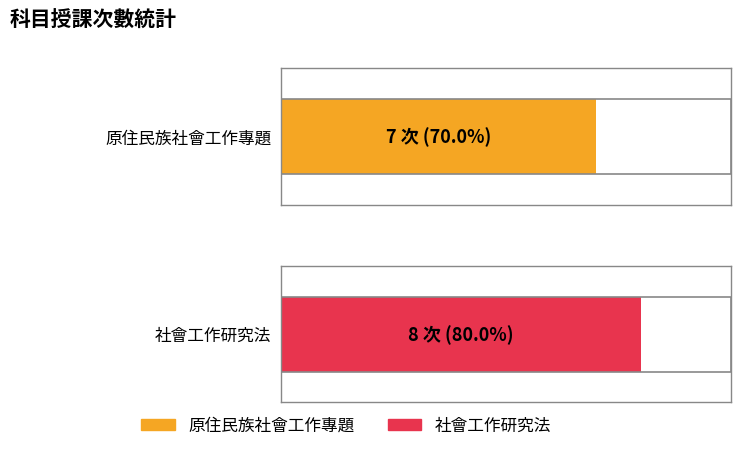

What is the value of the 2nd bar from the left?

8